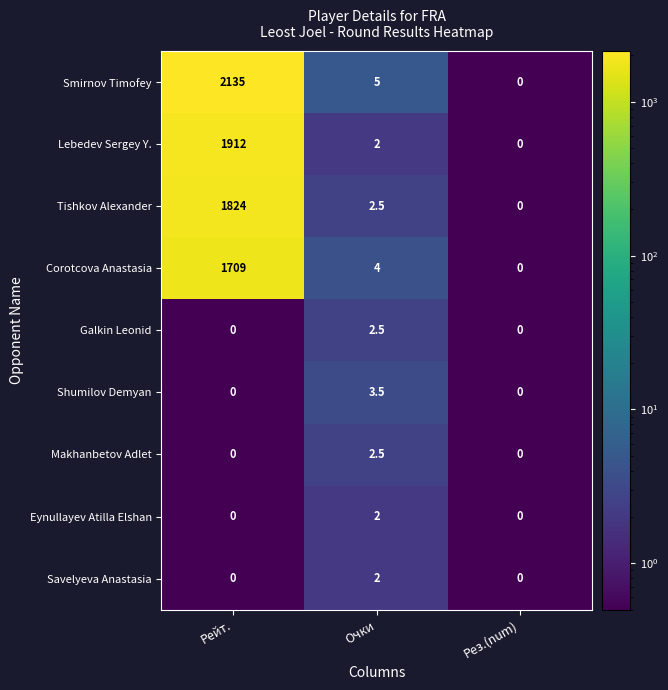

At which category is the sum across all series the highest?

Рейт.